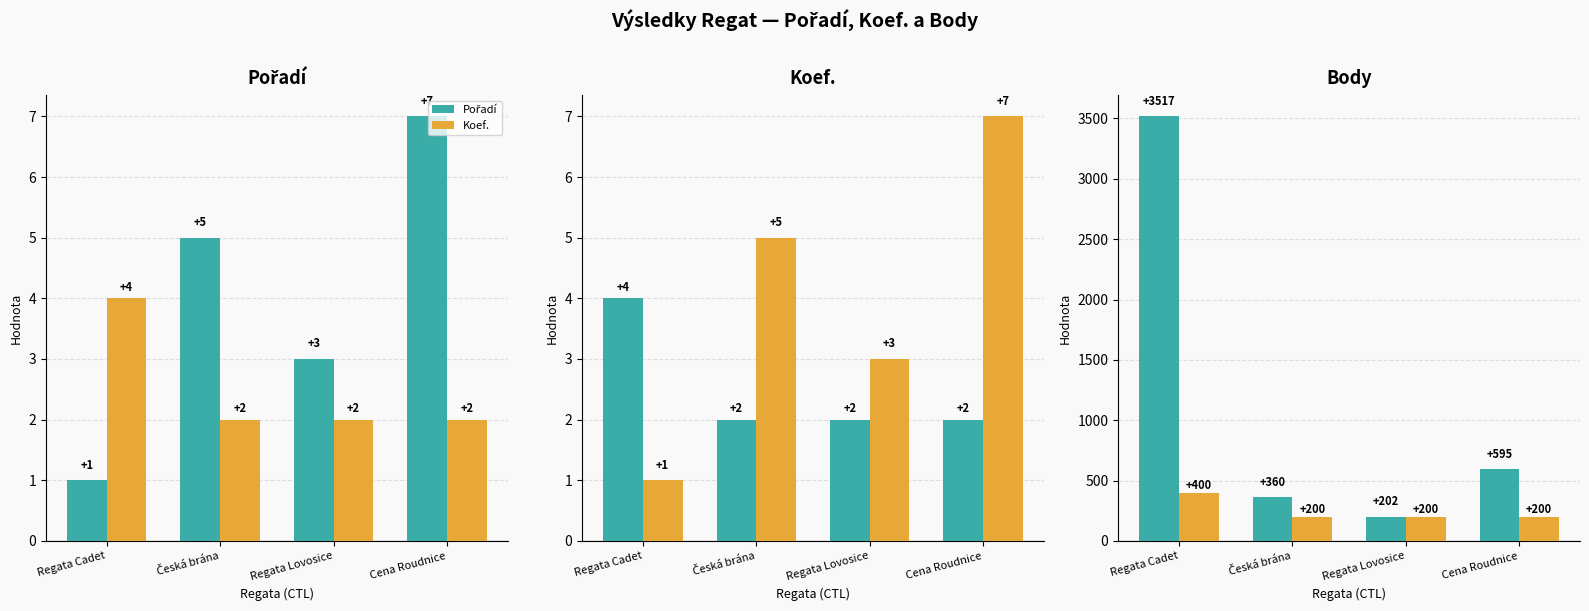

At which label does Pořadí first exceed 5?

Cena Roudnice